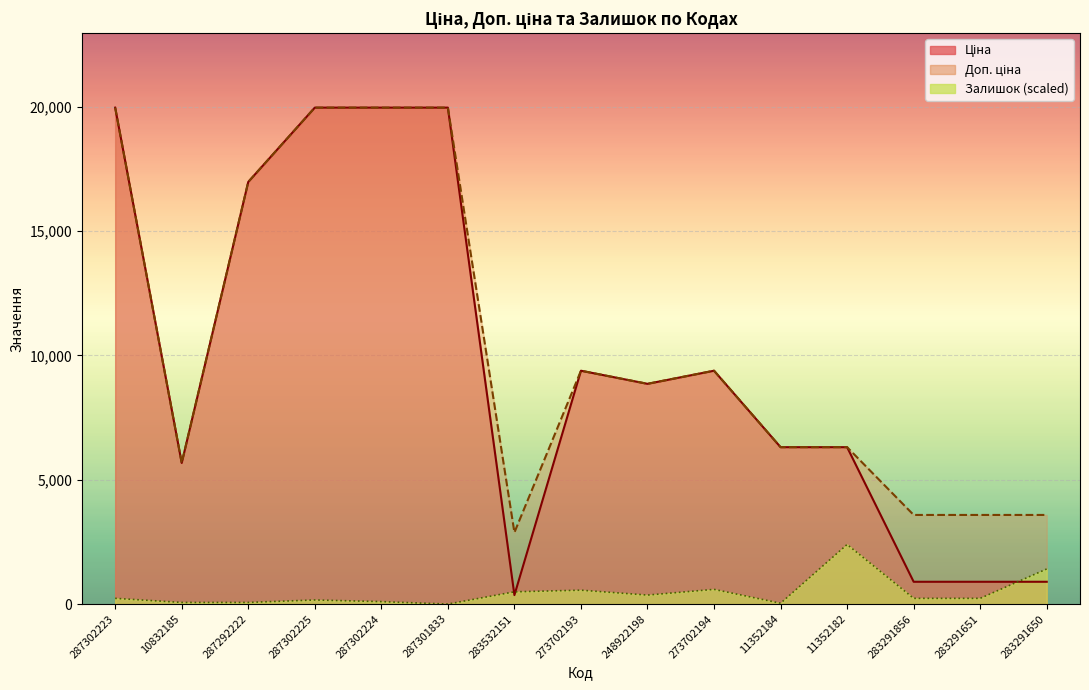

Which category has the highest value in the Доп. ціна series?

287302223